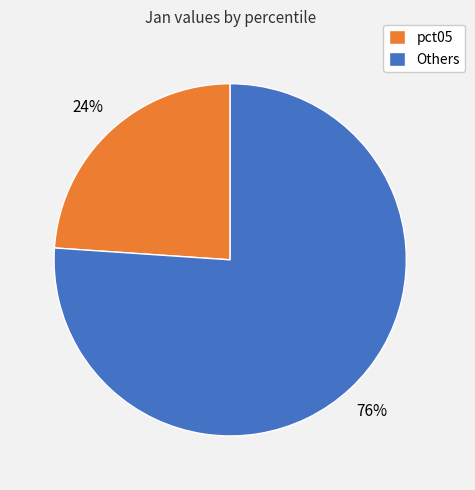

Does Others represent more than half of the total?

Yes